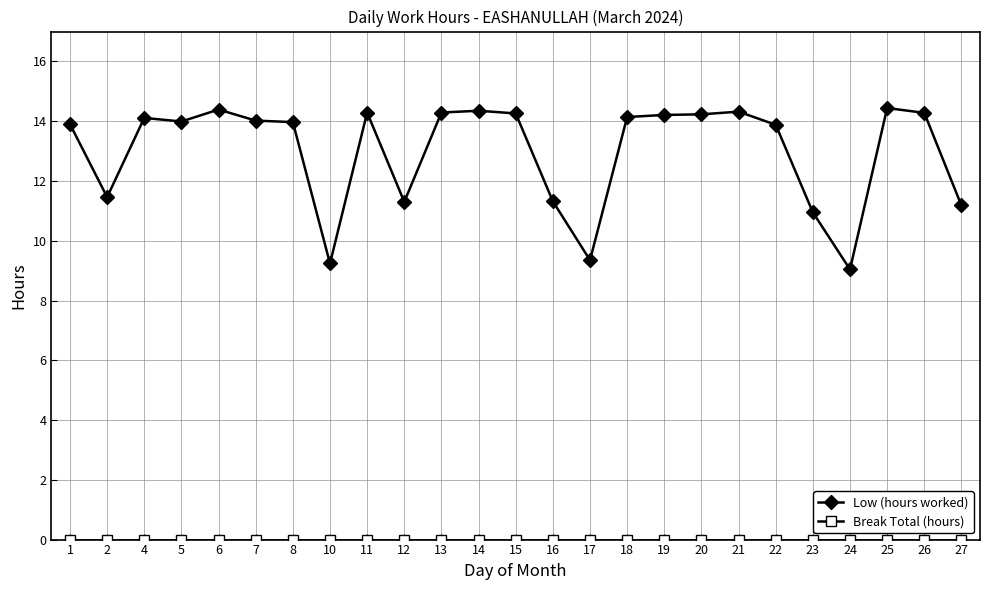

What is the total value across all series at 22?

13.9